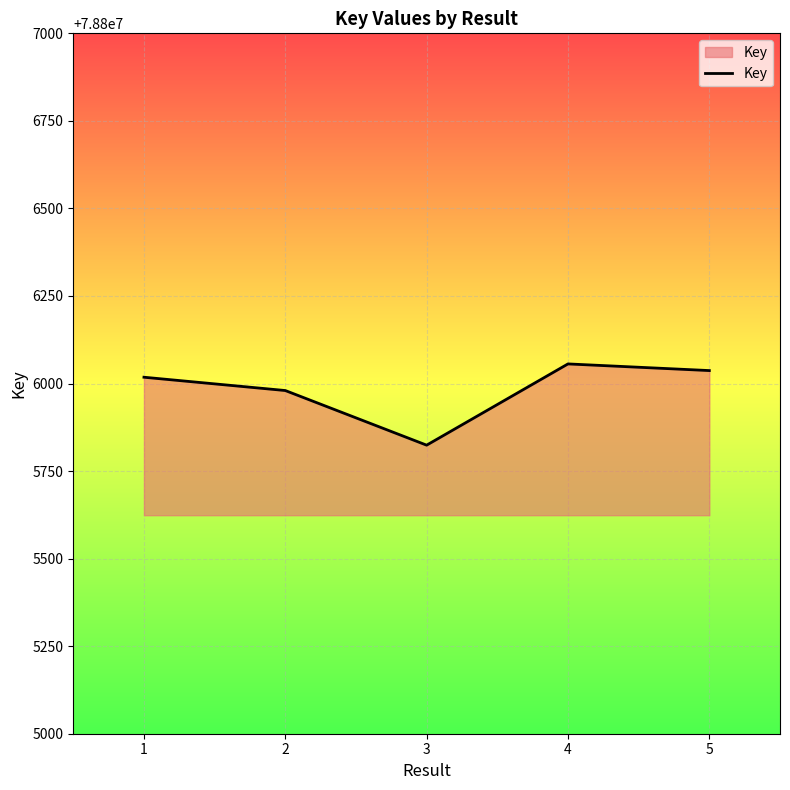

Which category has the lowest value across all series?

3